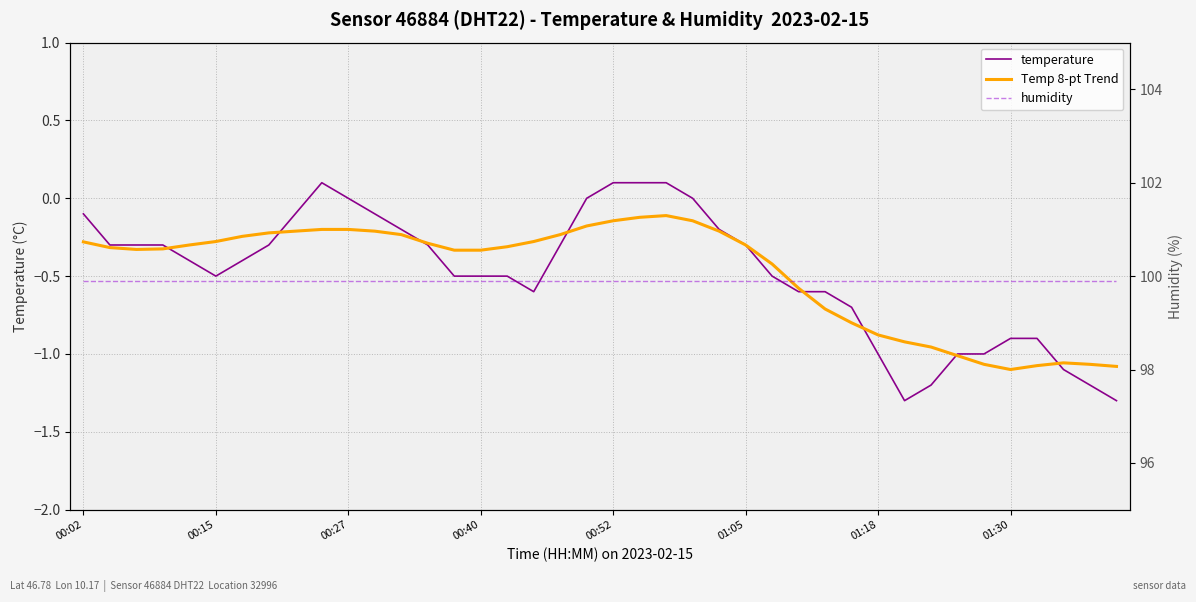

The value of temperature at 36 is -0.3. True or false?

False